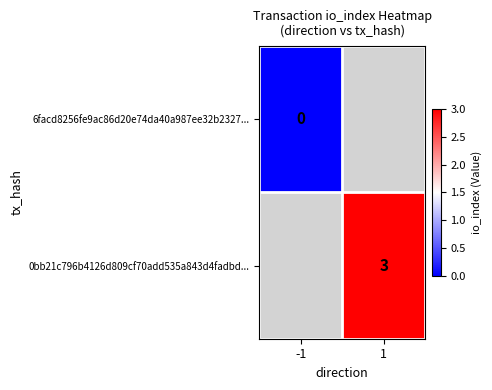

True or false: 0bb21c796b4126d809cf70add535a843d4fadbd... has a value of 3 at 1.

True